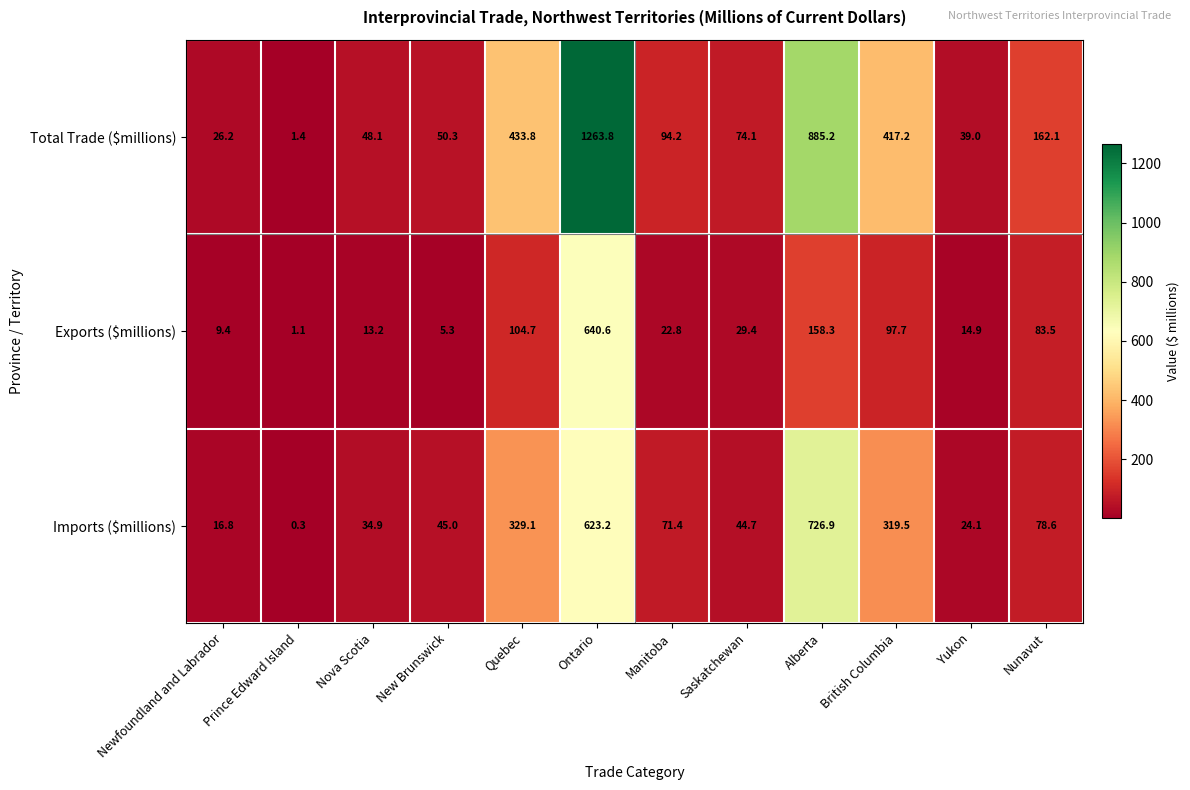

What is the total value across all series at British Columbia?

834.4